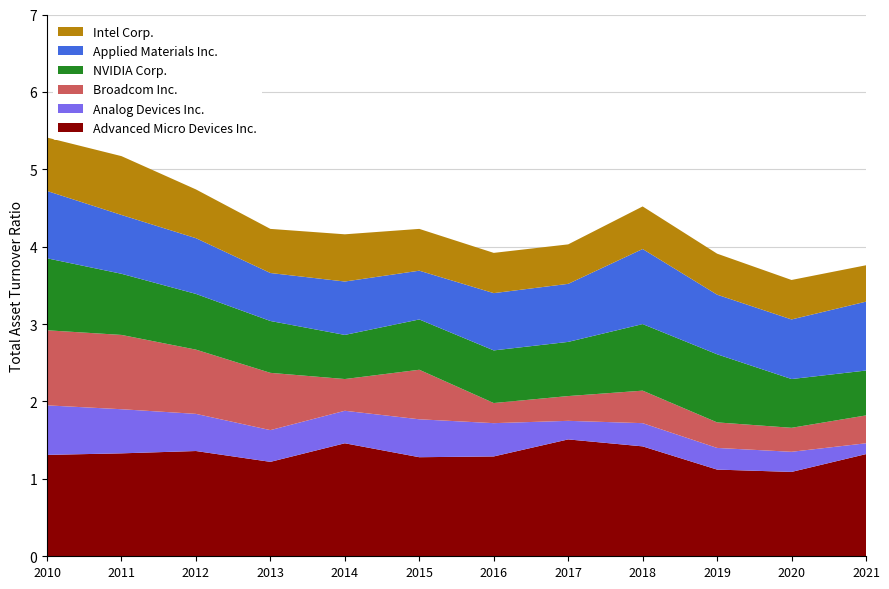

Reading left to right, extract all data points from this chart.

Advanced Micro Devices Inc.: 1.3	1.3	1.4	1.2	1.5	1.3	1.3	1.5	1.4	1.1	1.1	1.3
Analog Devices Inc.: 0.6	0.6	0.5	0.4	0.4	0.5	0.4	0.2	0.3	0.3	0.3	0.1
Broadcom Inc.: 1.0	1.0	0.8	0.7	0.4	0.6	0.3	0.3	0.4	0.3	0.3	0.4
NVIDIA Corp.: 0.9	0.8	0.7	0.7	0.6	0.7	0.7	0.7	0.9	0.9	0.6	0.6
Applied Materials Inc.: 0.9	0.8	0.7	0.6	0.7	0.6	0.7	0.8	1.0	0.8	0.8	0.9
Intel Corp.: 0.7	0.8	0.6	0.6	0.6	0.5	0.5	0.5	0.6	0.5	0.5	0.5